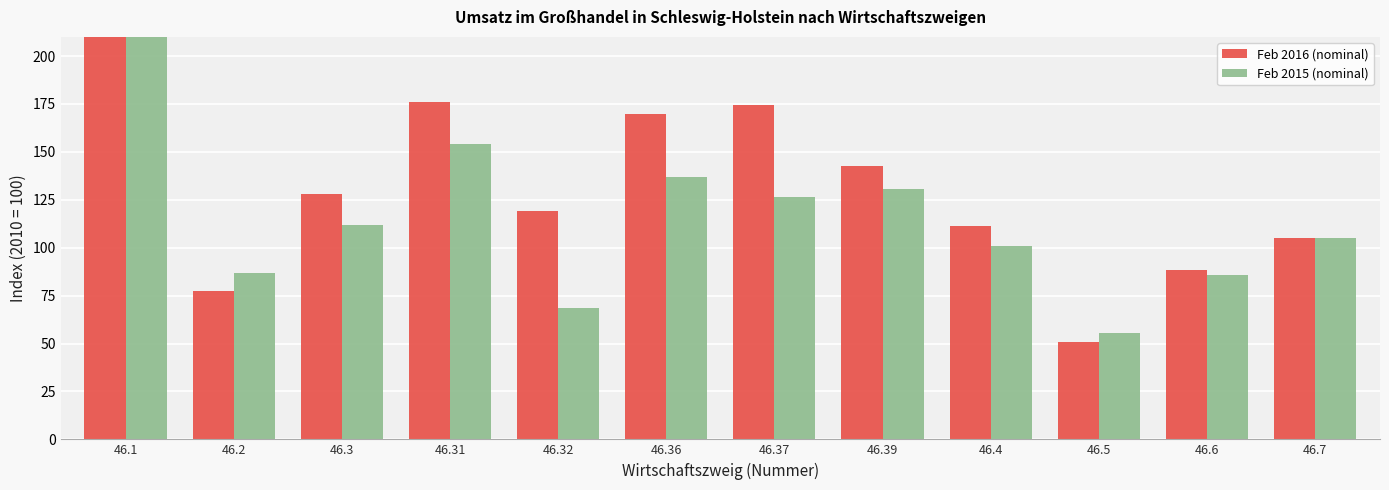

Rank the series by their average value, from highest to lowest.

Feb 2016 (nominal), Feb 2015 (nominal)